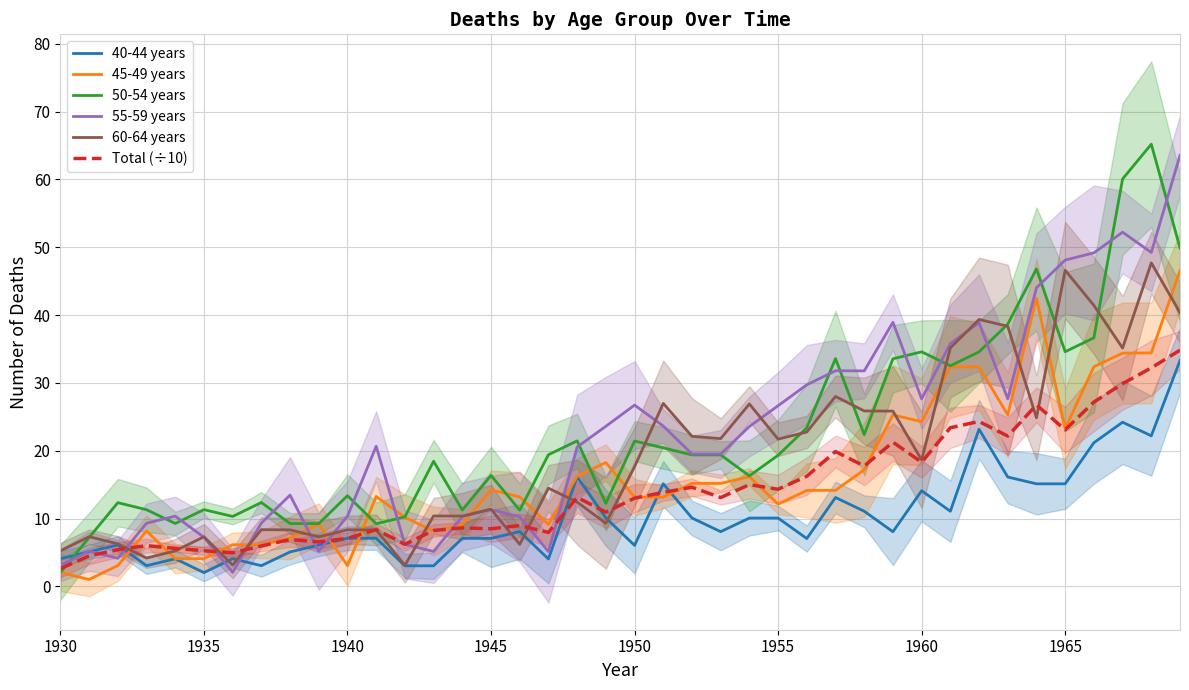

Is it true that Total (÷10) equals 2.6 at 1930?

True